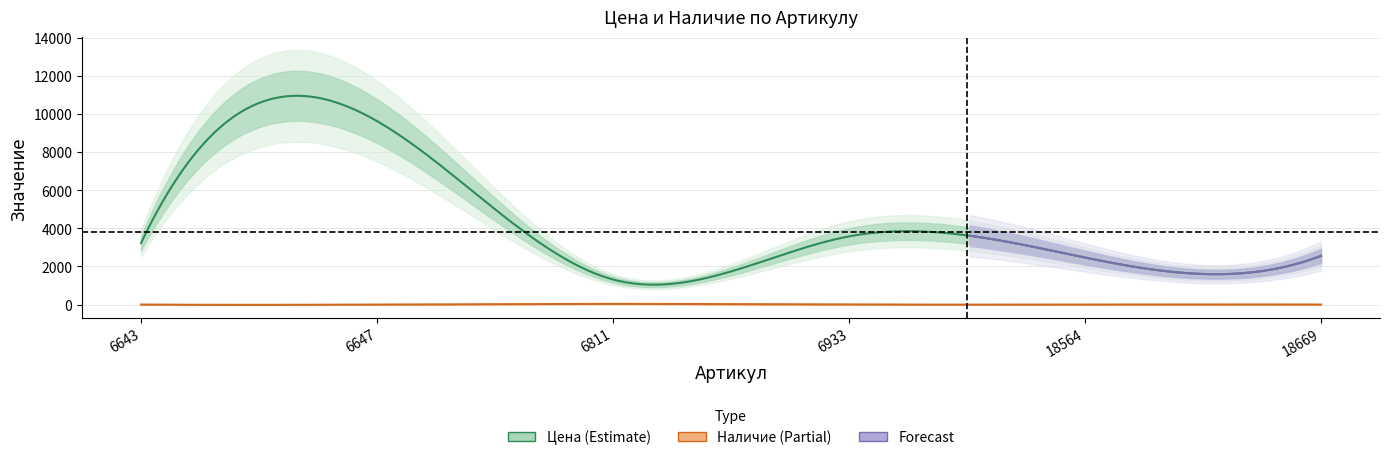

What is the highest value of the Наличие series?

36